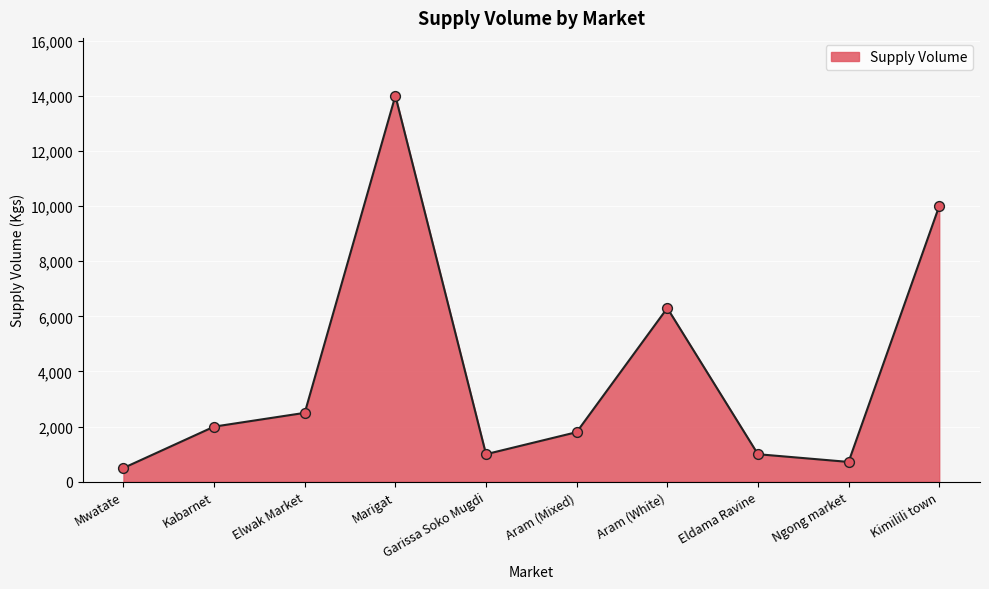

Which has a higher value, Ngong market or Aram (Mixed)?

Aram (Mixed)